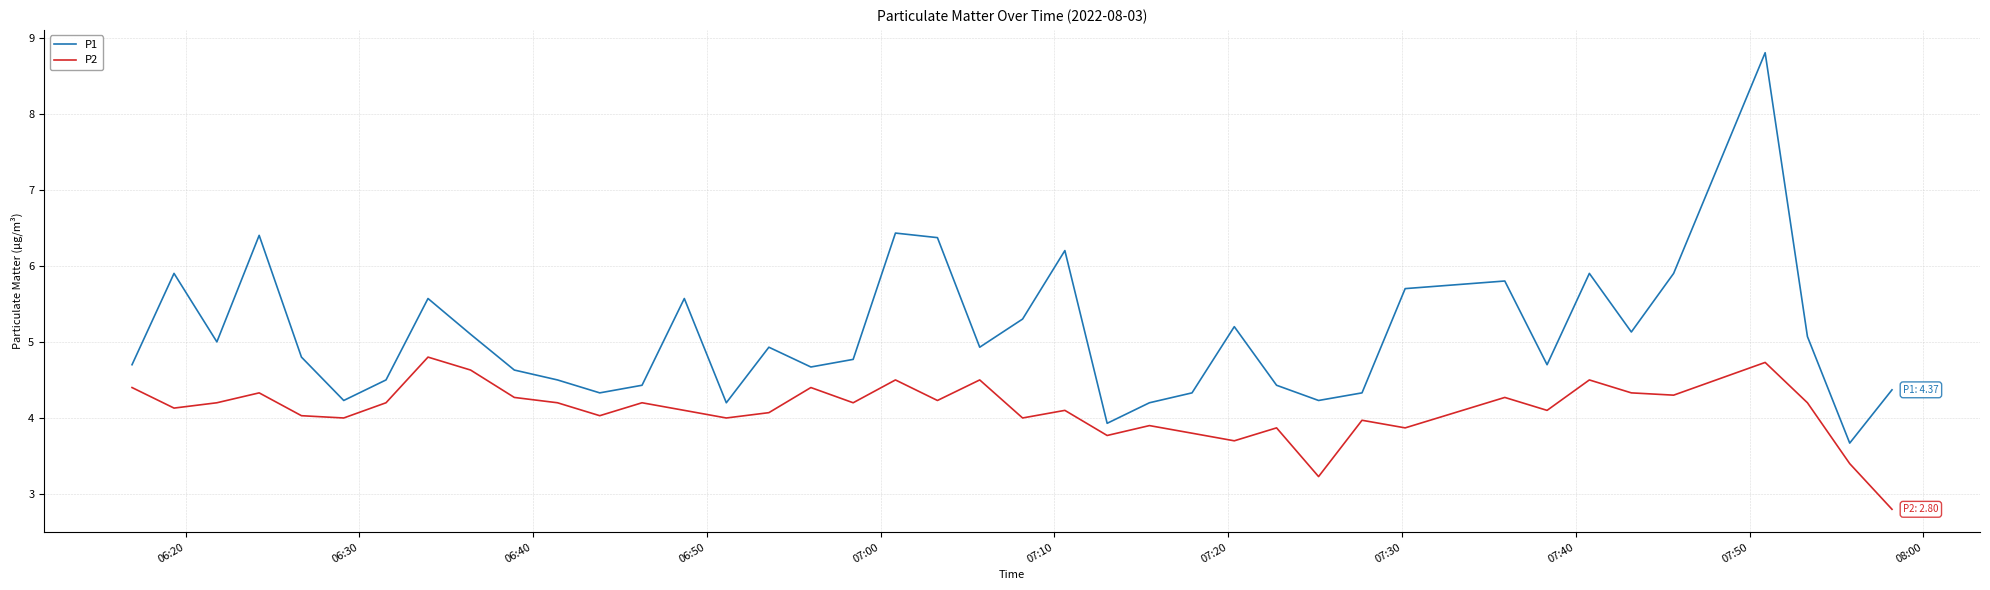

True or false: P2 and P1 cross at least once.

False